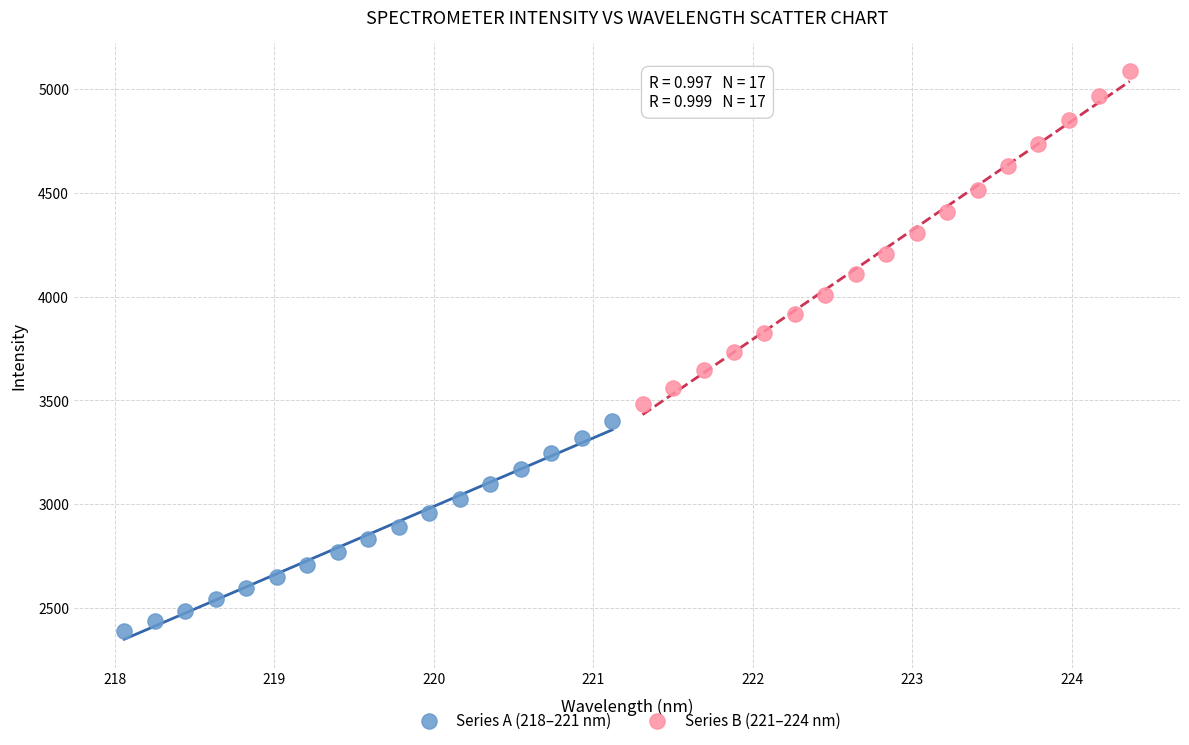

Which series has the largest Y range (max minus min)?

Series B (221–224 nm)